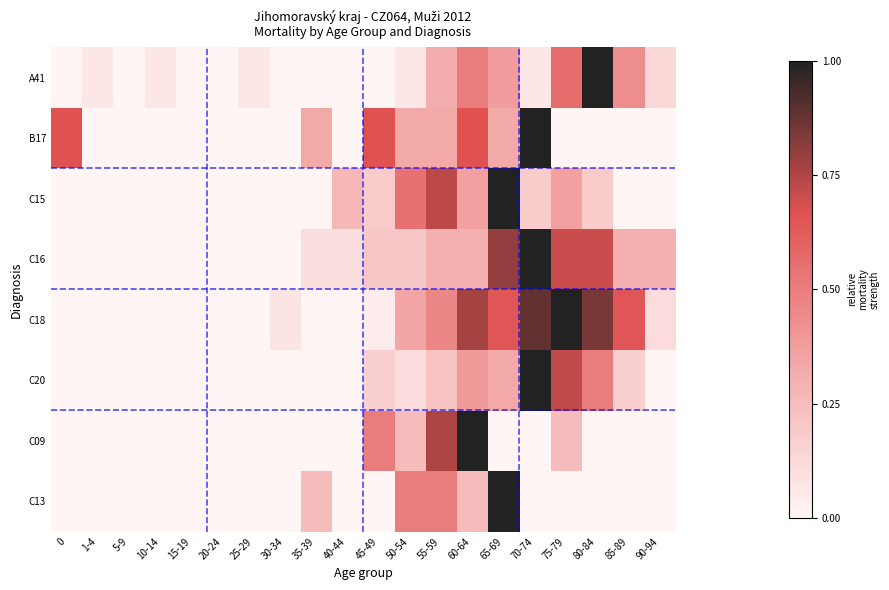

Which series has the largest total across all categories?

C18